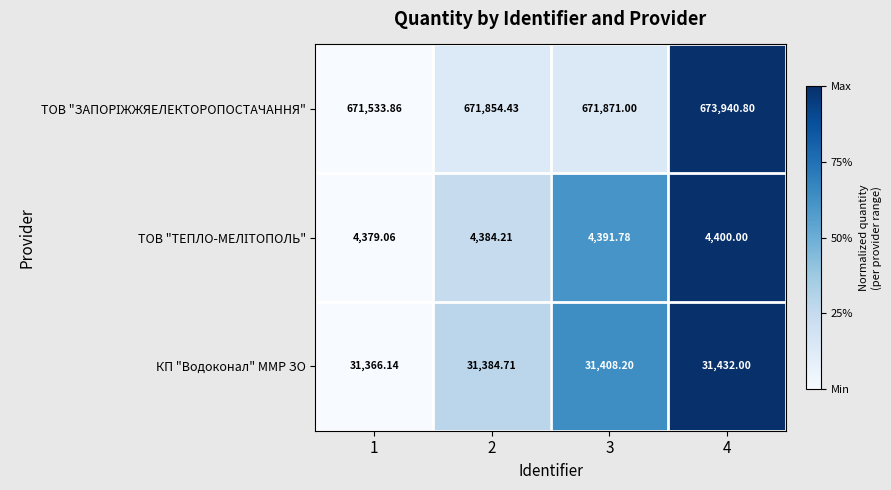

Count the number of categories in the chart.

4